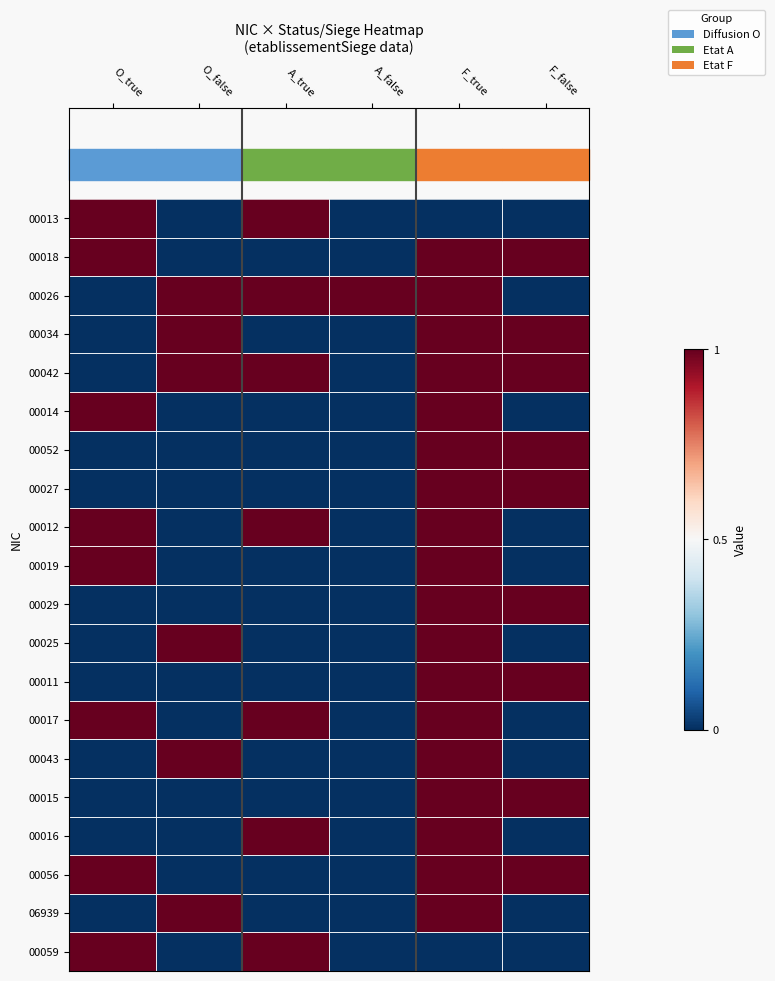

How many data points does each series have?

6